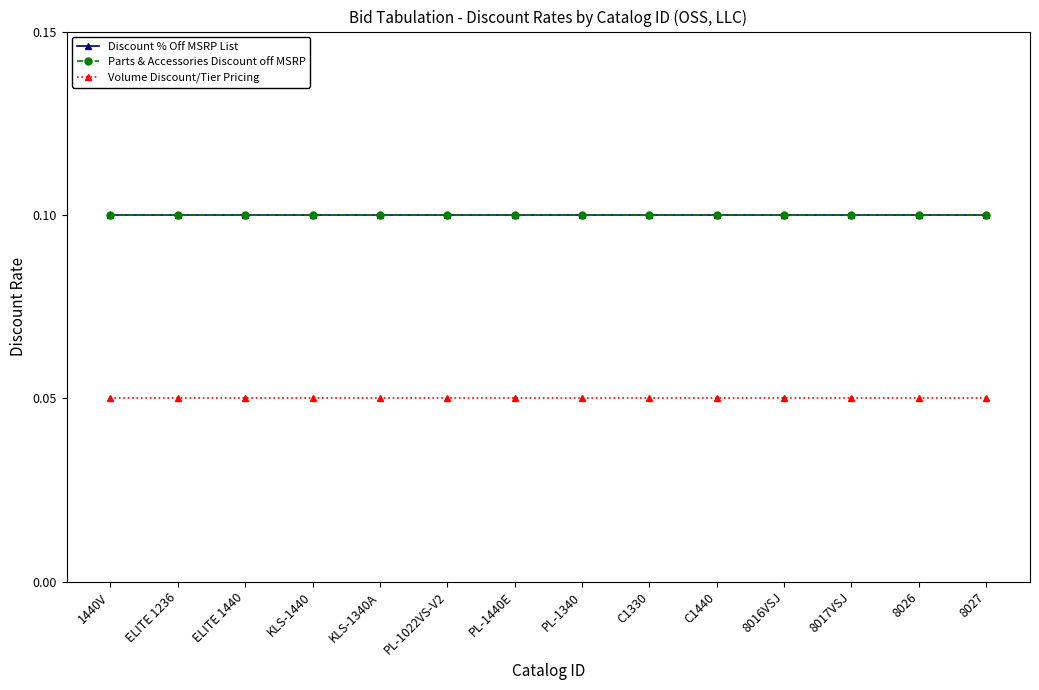

At how many categories does at least one series exceed 0?

14